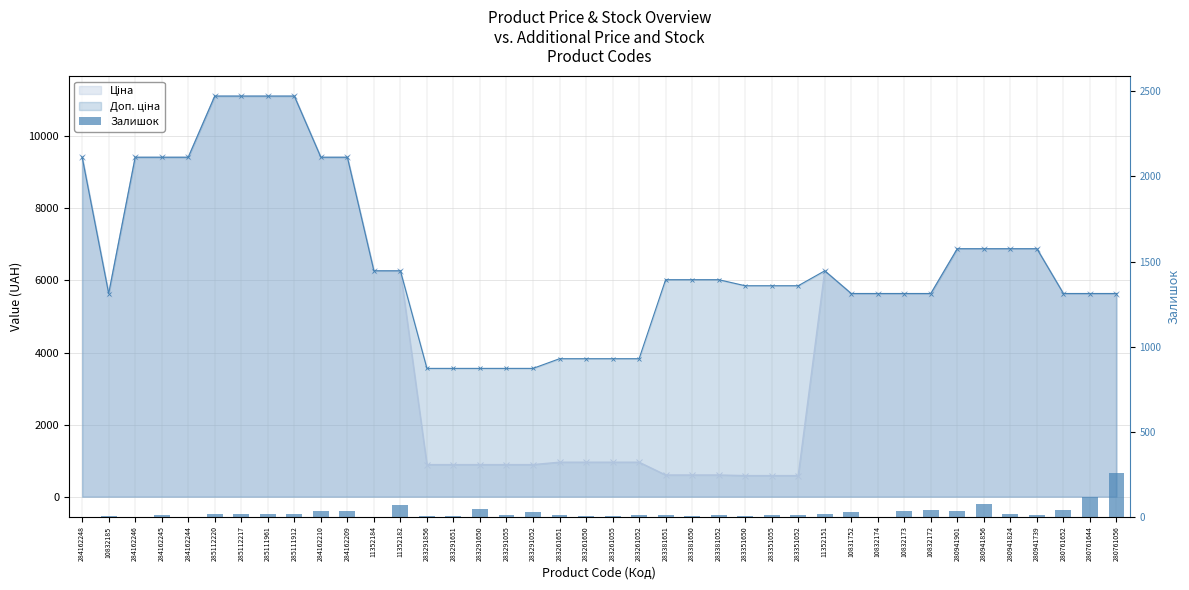

Rank the series by their average value, from lowest to highest.

Залишок, Ціна (line), Доп. ціна (line)